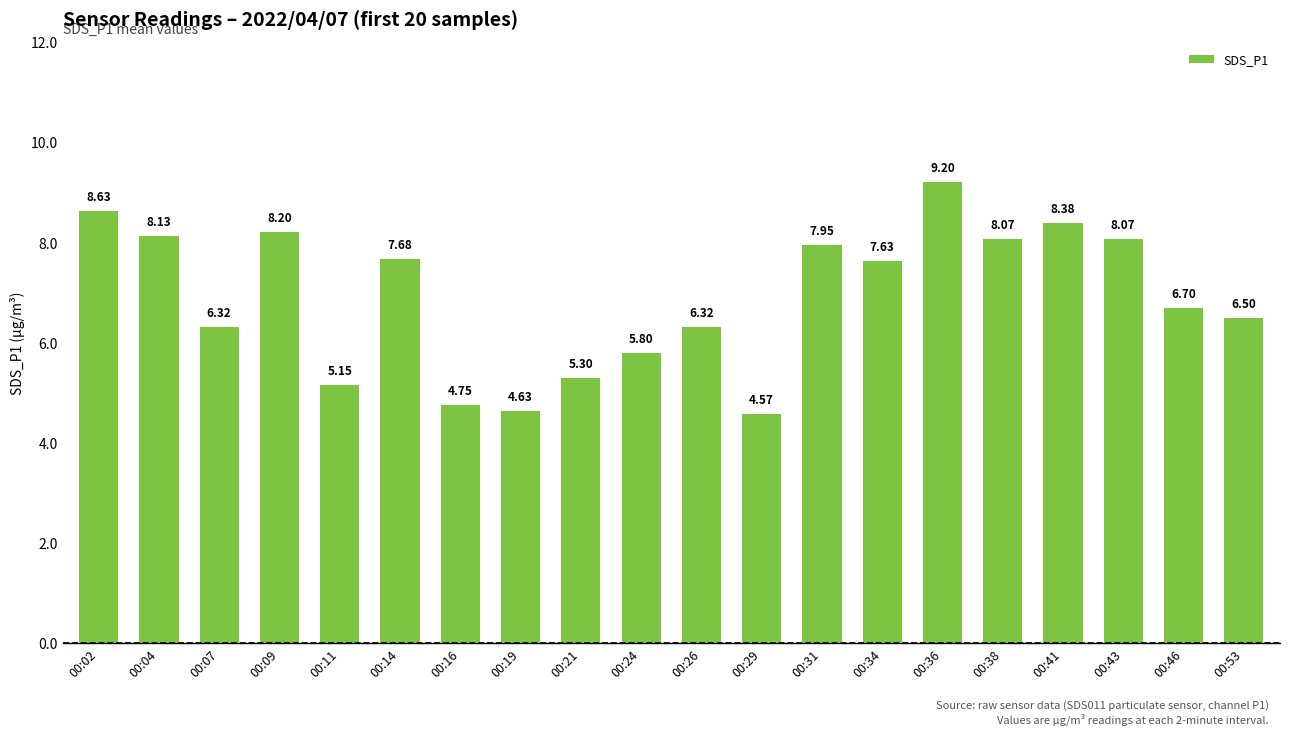

What is the average value?

6.9